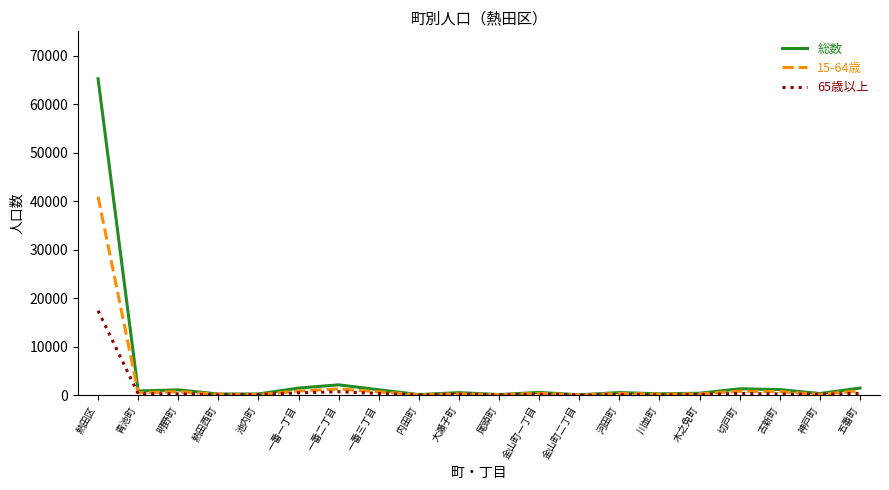

List the series in order of their peak value, lowest first.

65歳以上, 15-64歳, 総数